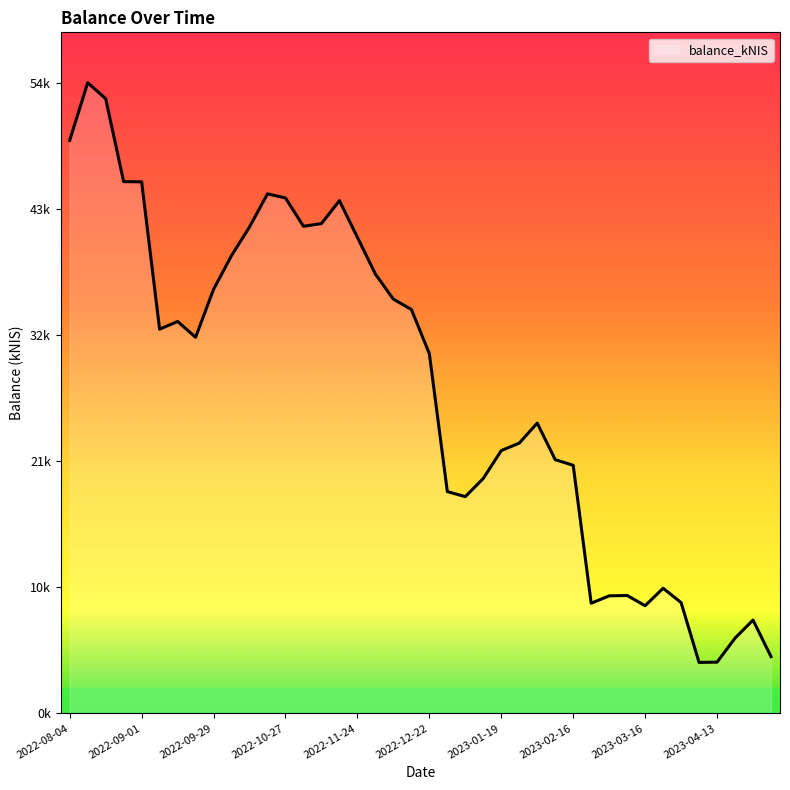

Does the chart have visible grid lines?

No